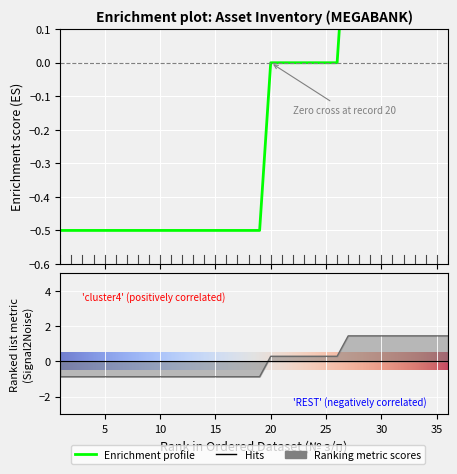

True or false: the data has more than 2 interior local peaks.

False